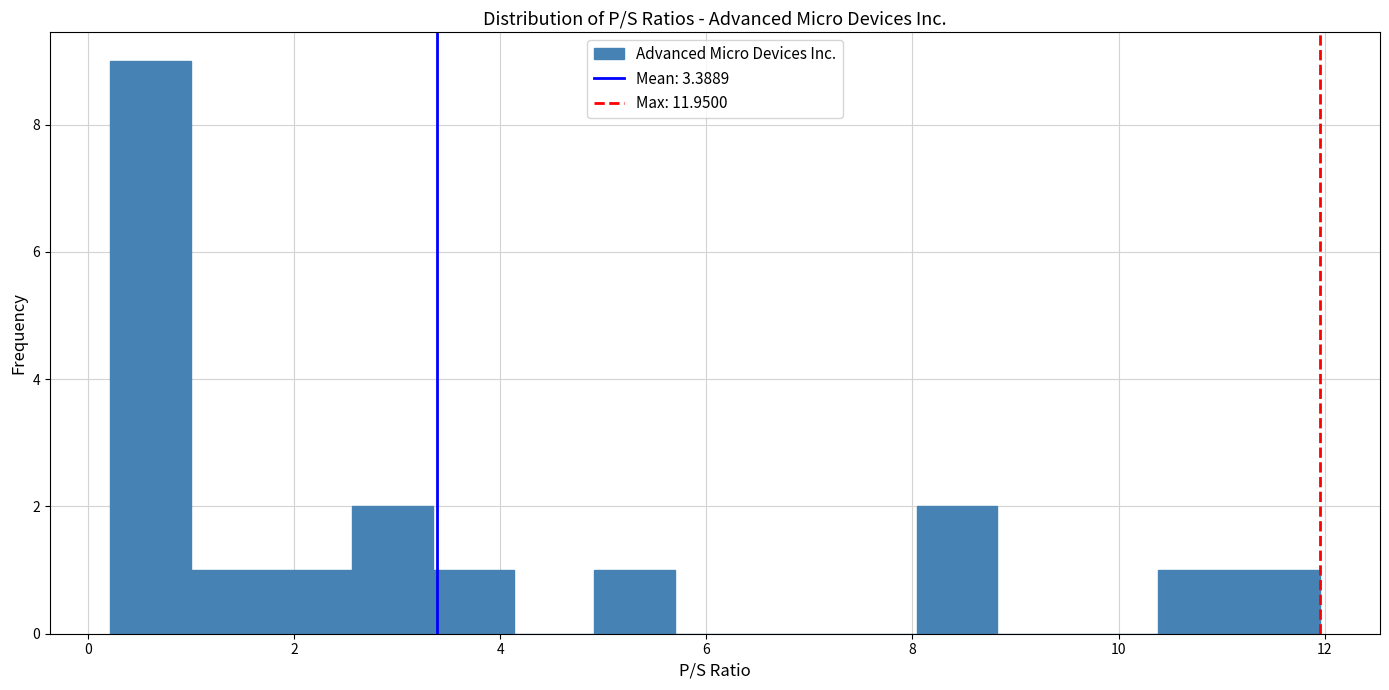

Around what value on the x-axis is the tallest bar? Give the approximate position of its centre, as read against the axis.

0.6